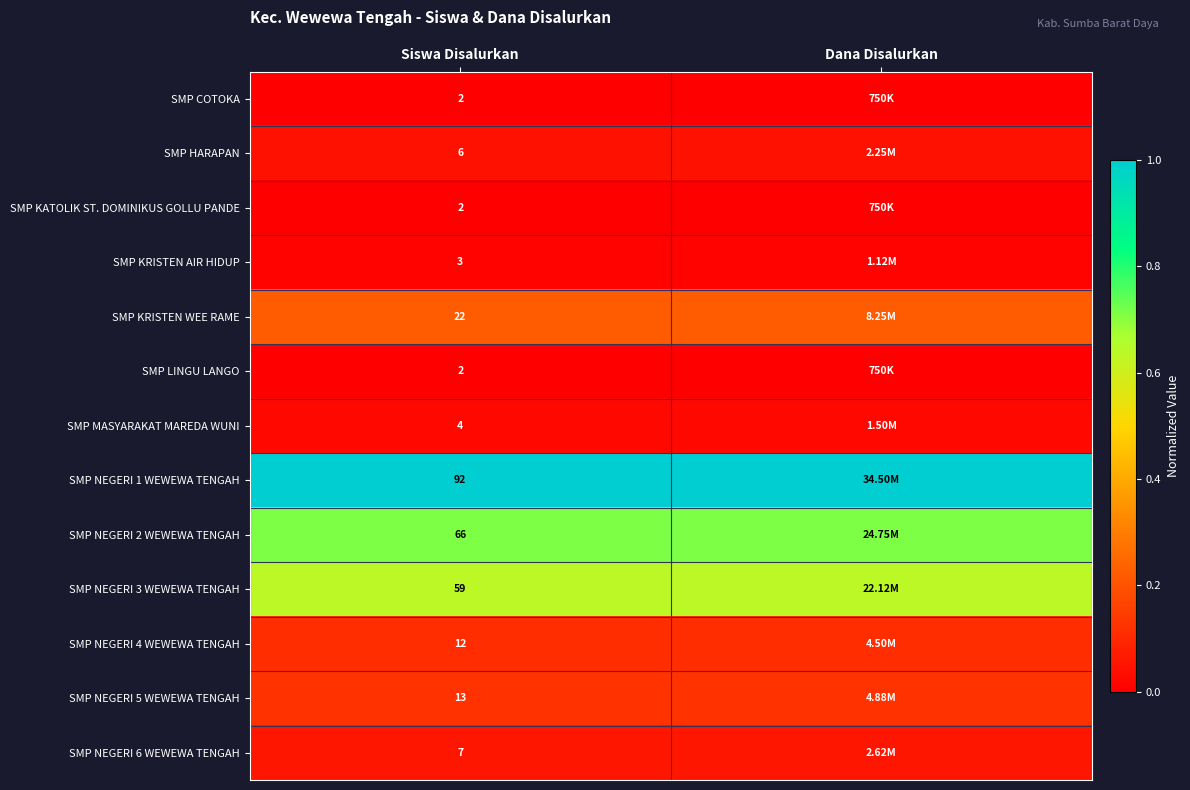

What is the maximum value for SMP NEGERI 6 WEWEWA TENGAH?

0.1